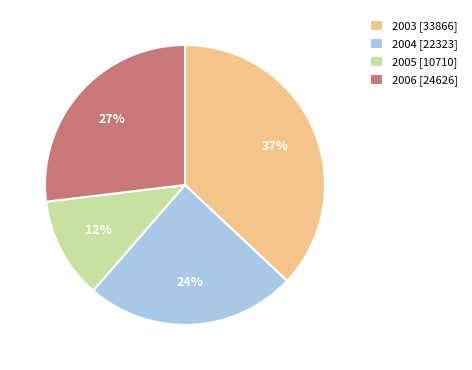

How many slices are in this pie chart?

4